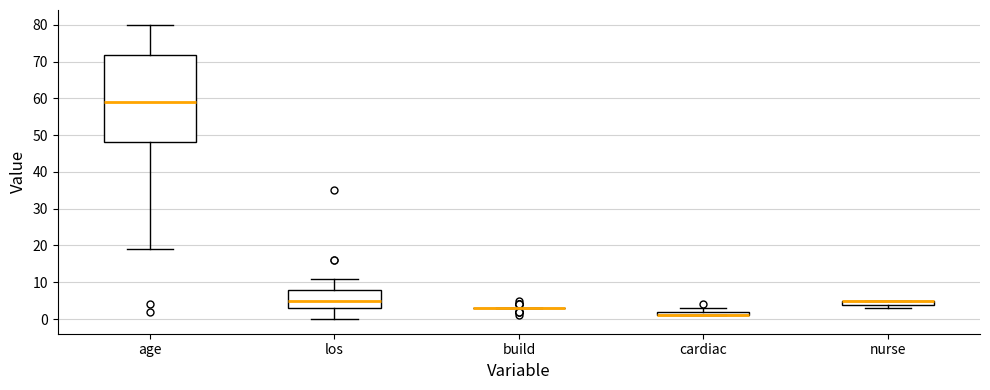

Where does the lower whisker of the box for los end on the y-axis? The values are not printed on the chart, so give them approximately, as read against the axis.

0